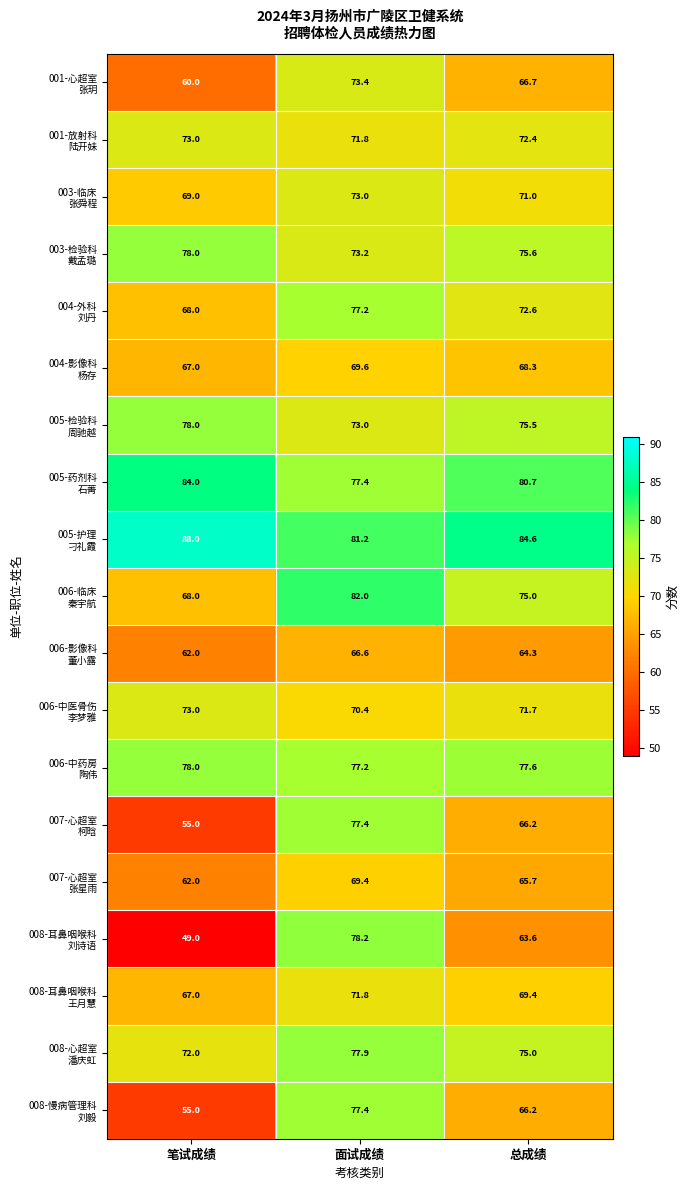

What is the minimum value shown in the chart?

49.0